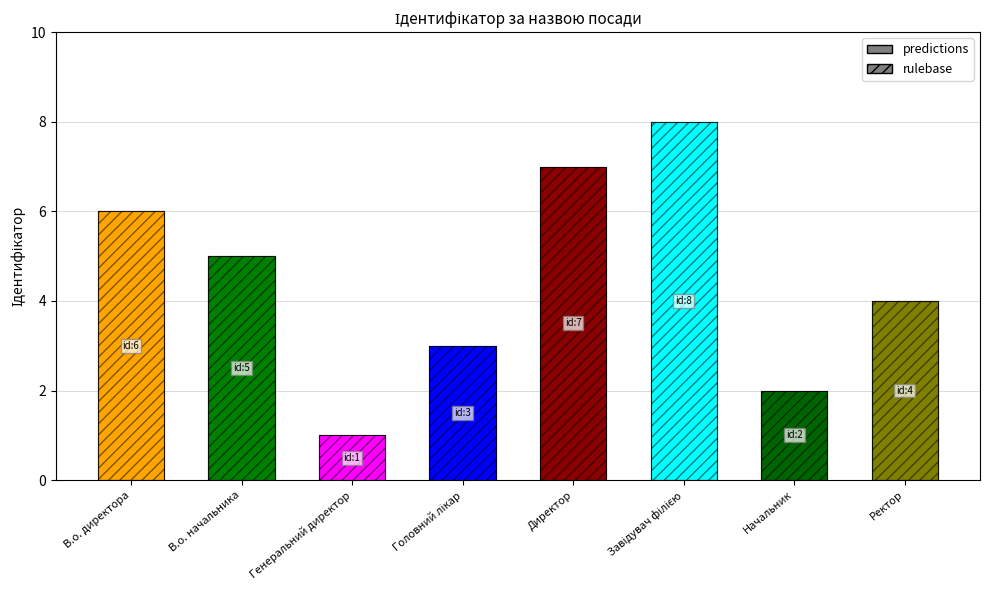

True or false: rulebase has a value of 2 at Директор.

False